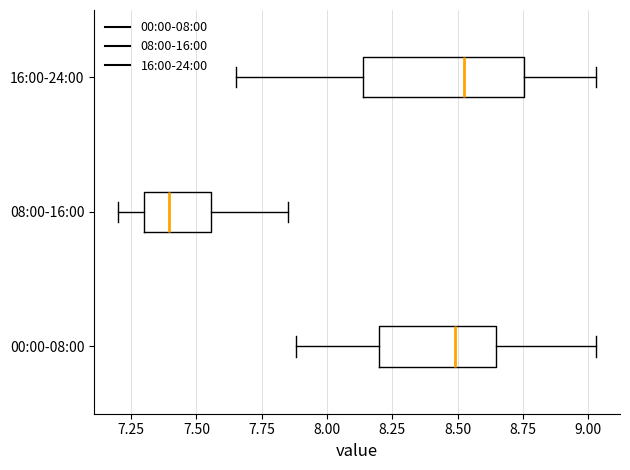

Reading bottom to top, read every box against the x-axis: the position of its median line, the range the box covers, and the ends of its whiskers. The values are not printed on the chart, so give them approximately, as read against the axis.

00:00-08:00: median 8.50, box 8.20 to 8.65, whiskers 7.90 to 9.05
08:00-16:00: median 7.40, box 7.30 to 7.55, whiskers 7.20 to 7.85
16:00-24:00: median 8.55, box 8.15 to 8.75, whiskers 7.65 to 9.05